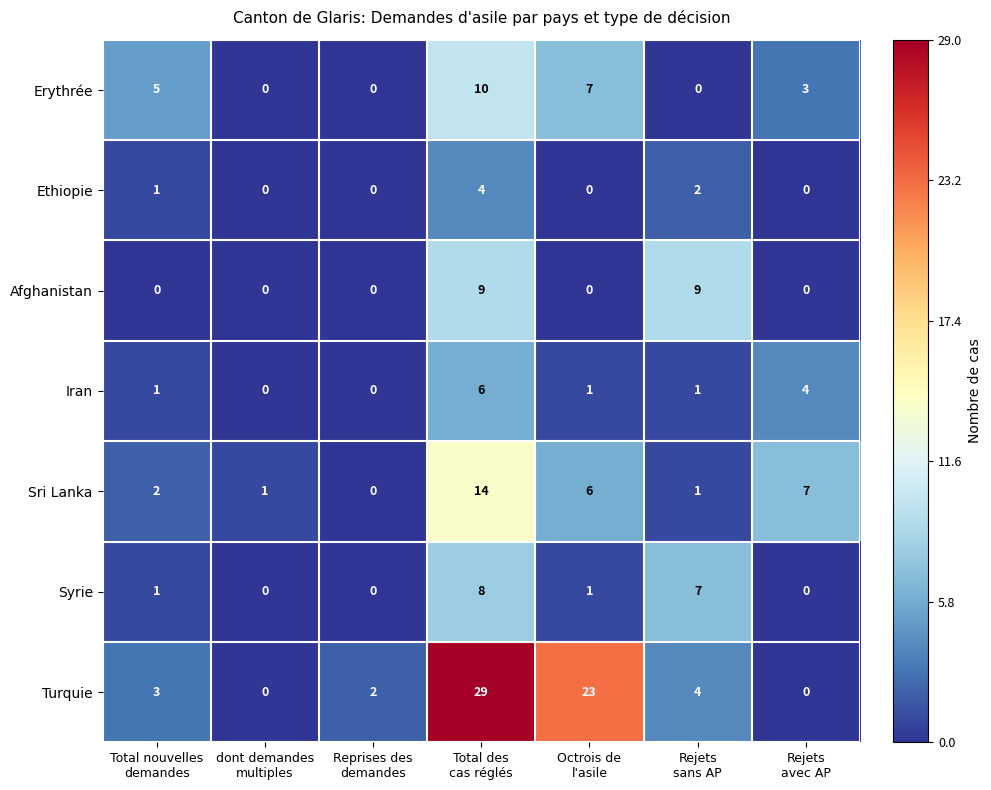

Which series has the widest spread of values?

Turquie